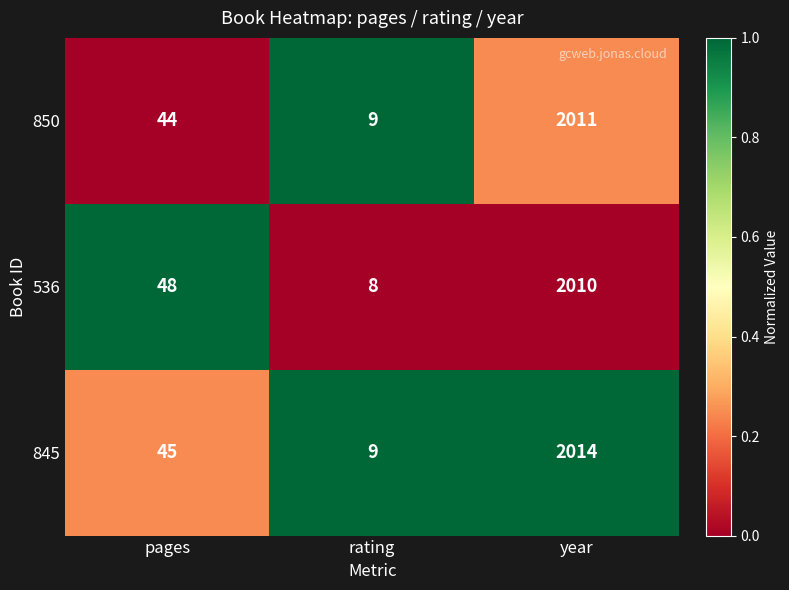

At which category is the sum across all series the highest?

year